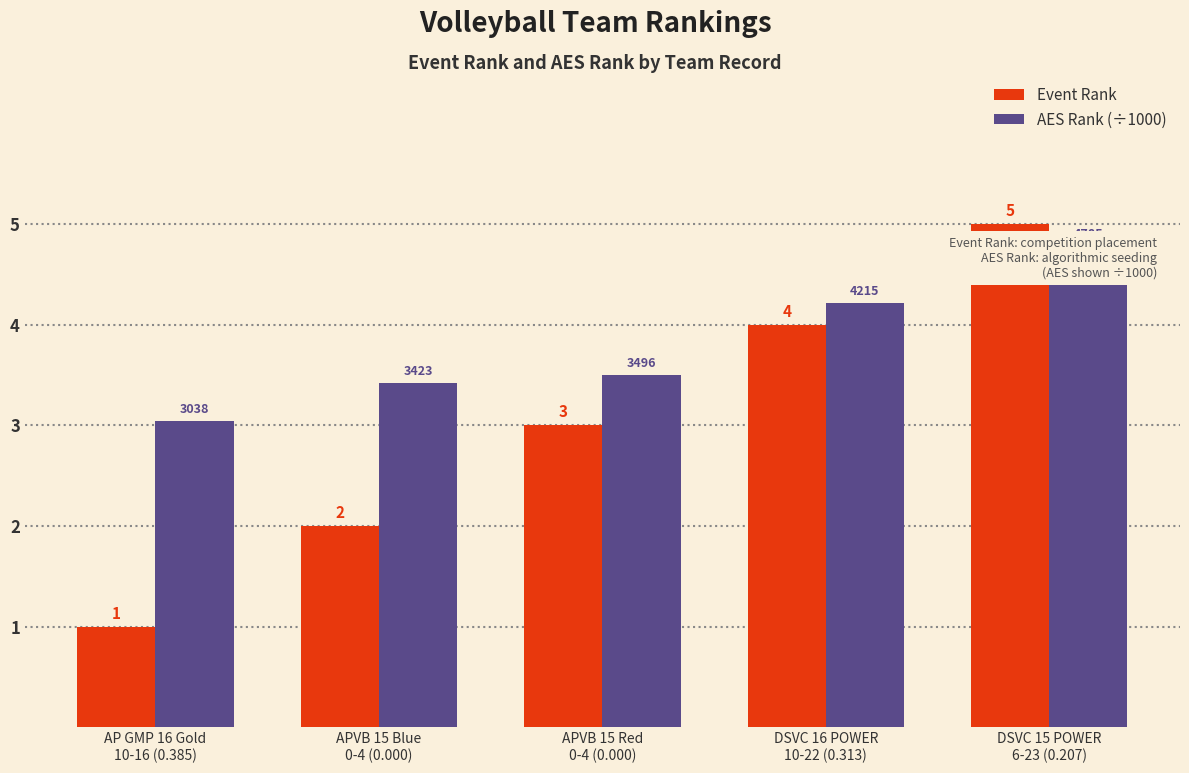

How many distinct data groups are displayed?

2